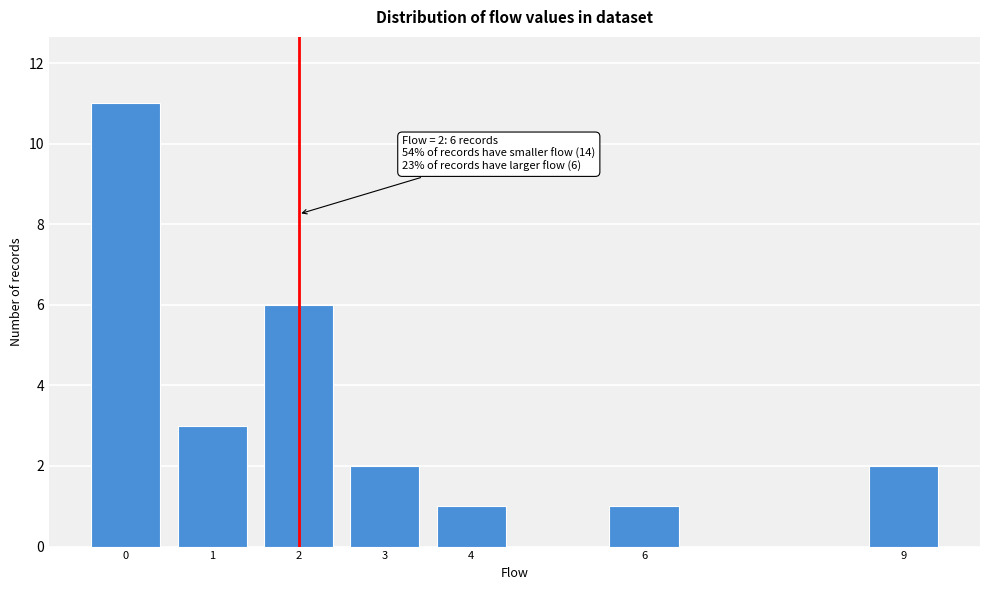

Reading left to right, transcribe all the data shown in this chart.

11	3	6	2	1	1	2